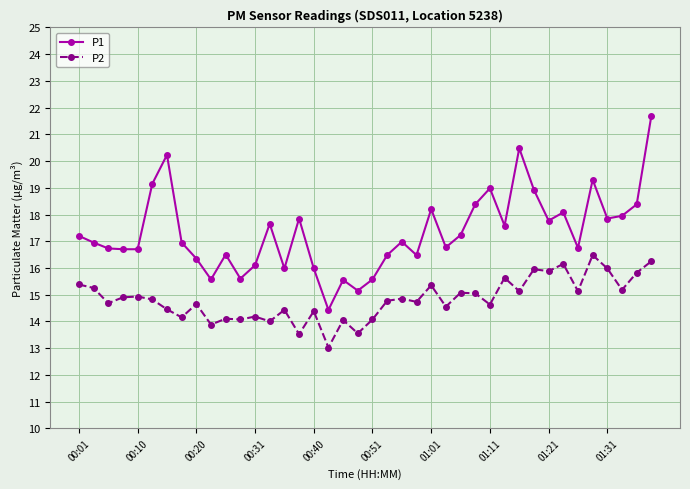

Which series has the largest total across all categories?

P1